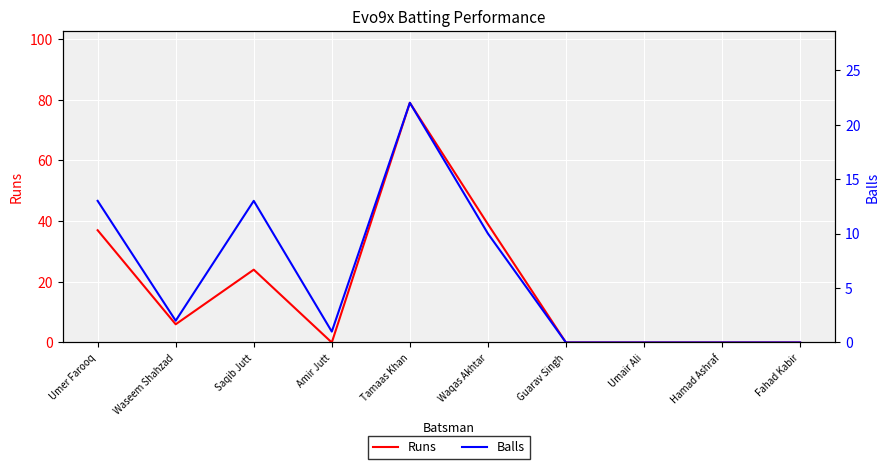

Is it true that Runs equals 64 at Waqas Akhtar?

False